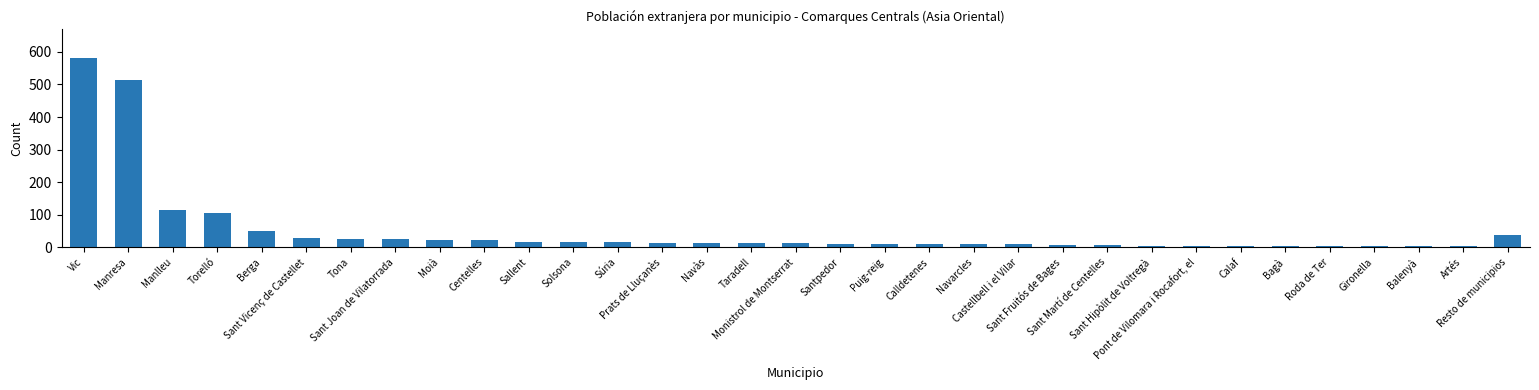

What is the maximum value shown in the chart?

582